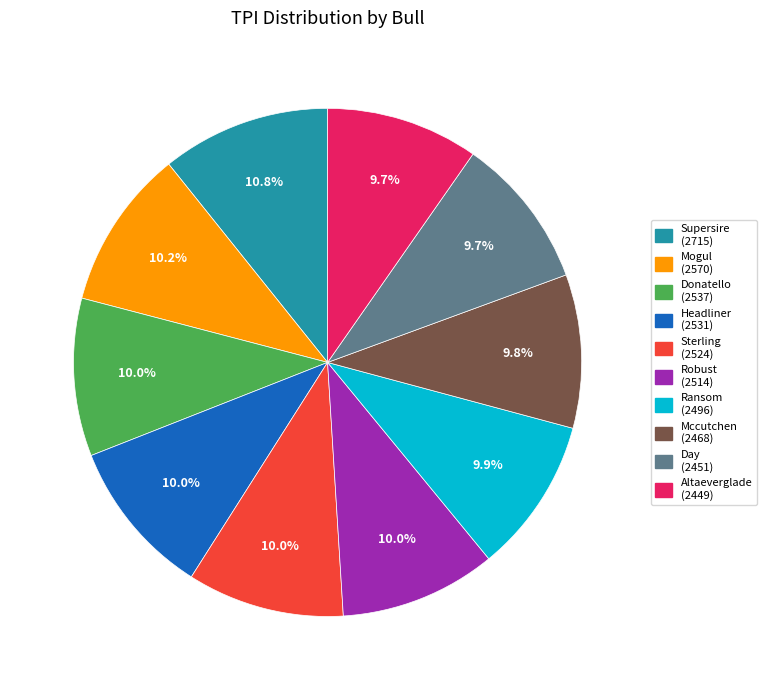

How much of the chart is everything except Mogul?

89.8%